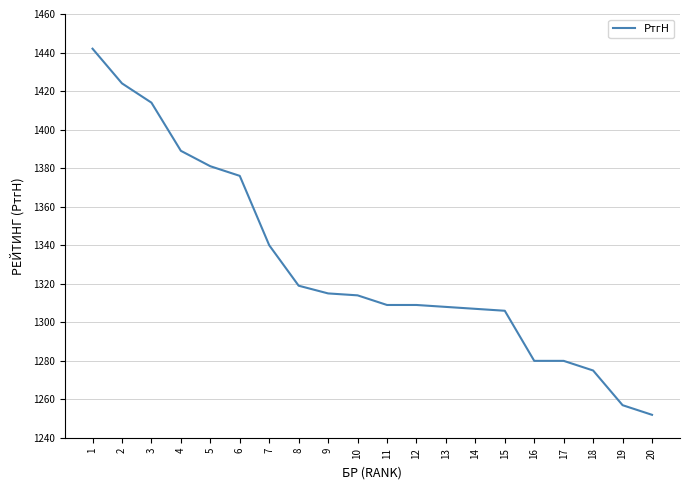

What value does the data have at 20?

1252